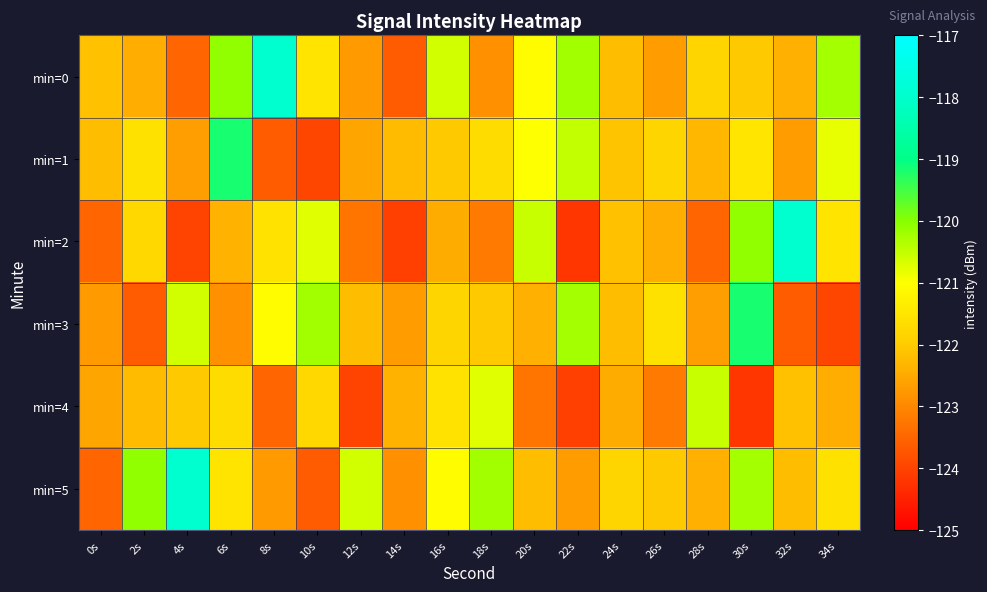

Reading left to right, what are all the values shown in this chart?

min=0: 0s=-122.2	2s=-122.4	4s=-123.5	6s=-120.1	8s=-117.9	10s=-121.5	12s=-122.7	14s=-123.6	16s=-120.6	18s=-122.9	20s=-121.1	22s=-120.2	24s=-122.2	26s=-122.7	28s=-121.8	30s=-122.0	32s=-122.4	34s=-120.2
min=1: 0s=-122.2	2s=-121.6	4s=-122.7	6s=-119.2	8s=-123.6	10s=-124.0	12s=-122.6	14s=-122.2	16s=-122.0	18s=-121.7	20s=-121.0	22s=-120.5	24s=-122.1	26s=-121.8	28s=-122.3	30s=-121.5	32s=-122.7	34s=-120.8
min=2: 0s=-123.5	2s=-121.8	4s=-124.0	6s=-122.4	8s=-121.6	10s=-120.7	12s=-123.3	14s=-124.0	16s=-122.5	18s=-123.2	20s=-120.5	22s=-124.2	24s=-122.2	26s=-122.4	28s=-123.5	30s=-120.1	32s=-117.9	34s=-121.5
min=3: 0s=-122.7	2s=-123.6	4s=-120.6	6s=-122.9	8s=-121.1	10s=-120.2	12s=-122.2	14s=-122.7	16s=-121.8	18s=-122.0	20s=-122.4	22s=-120.2	24s=-122.2	26s=-121.6	28s=-122.7	30s=-119.2	32s=-123.6	34s=-124.0
min=4: 0s=-122.6	2s=-122.2	4s=-122.0	6s=-121.7	8s=-123.5	10s=-121.8	12s=-124.0	14s=-122.4	16s=-121.6	18s=-120.7	20s=-123.3	22s=-124.0	24s=-122.5	26s=-123.2	28s=-120.5	30s=-124.2	32s=-122.2	34s=-122.4
min=5: 0s=-123.5	2s=-120.1	4s=-117.9	6s=-121.5	8s=-122.7	10s=-123.6	12s=-120.6	14s=-122.9	16s=-121.1	18s=-120.2	20s=-122.2	22s=-122.7	24s=-121.8	26s=-122.0	28s=-122.4	30s=-120.2	32s=-122.2	34s=-121.6